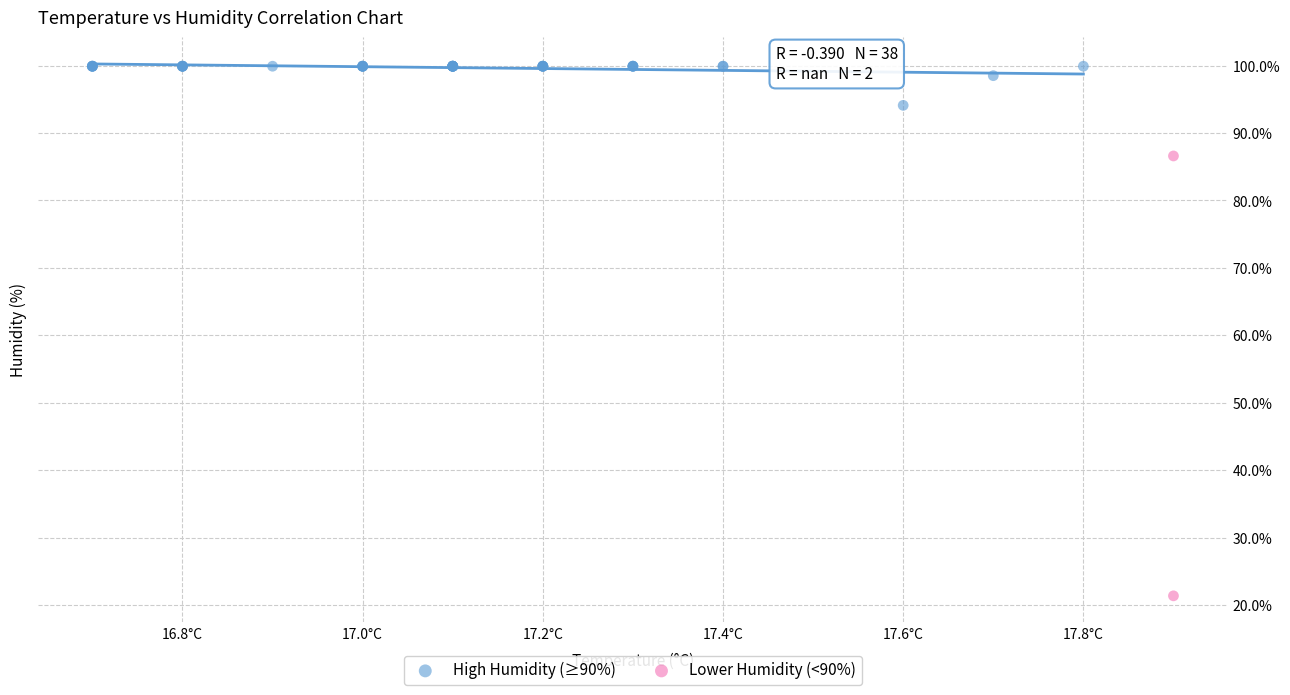

Which series has the largest Y range (max minus min)?

Lower Humidity (<90%)